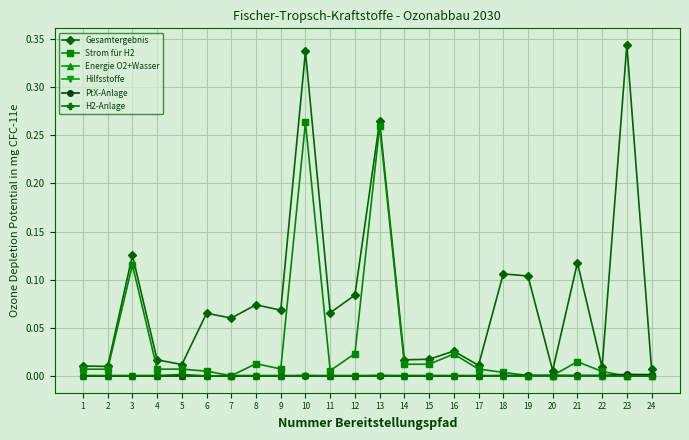

What are all the series names shown in the legend?

Gesamtergebnis, Strom für H2, Energie O2+Wasser, Hilfsstoffe, PtX-Anlage, H2-Anlage